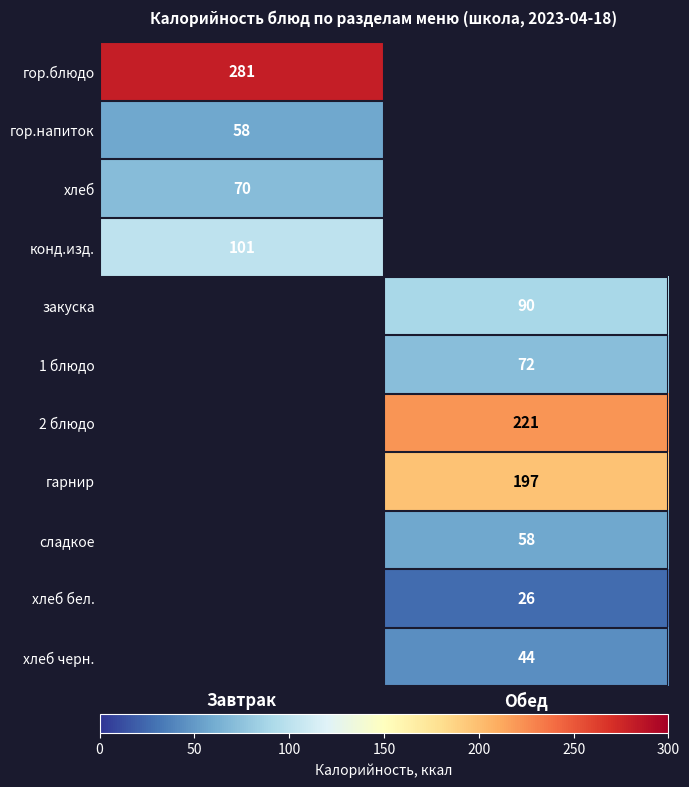

Is the value of хлеб at Завтрак greater than the value of 1 блюдо at Обед?

No